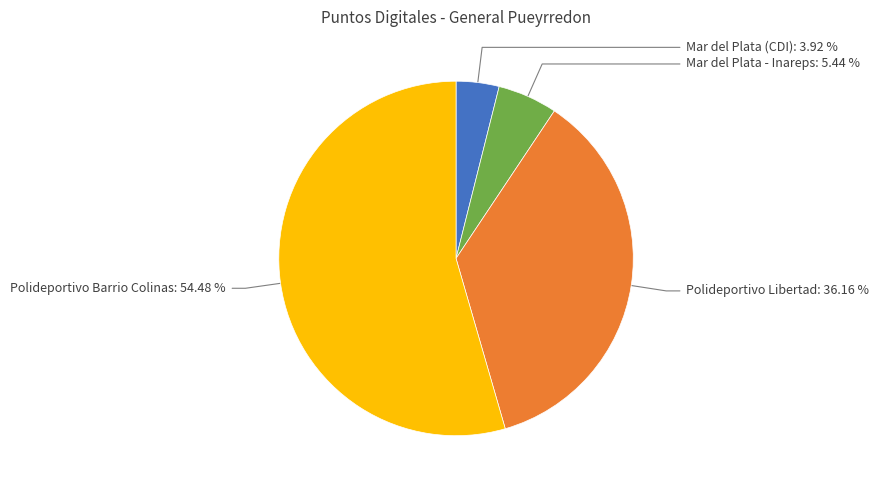

Count the number of slices in the pie.

4